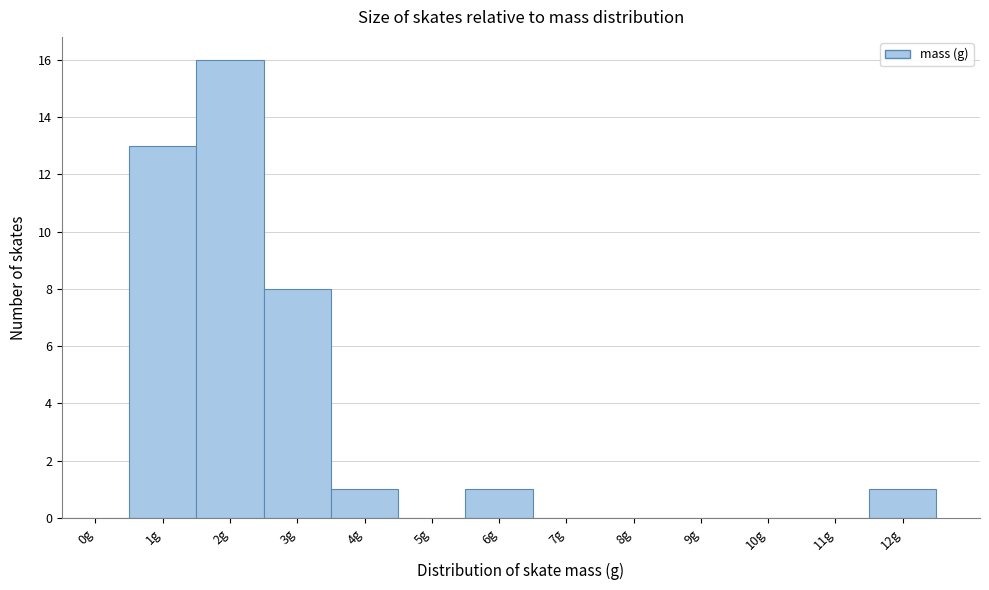

Reading right to left, list all the values displayed in this chart.

12g=1	11g=0	10g=0	9g=0	8g=0	7g=0	6g=1	5g=0	4g=1	3g=8	2g=16	1g=13	0g=0